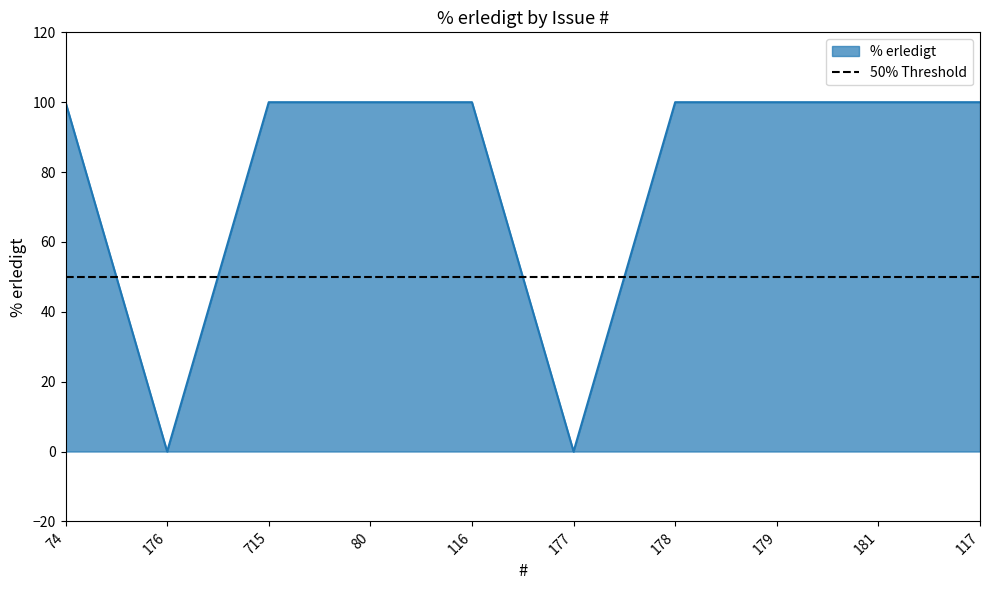

The value at 74 is 100. True or false?

True